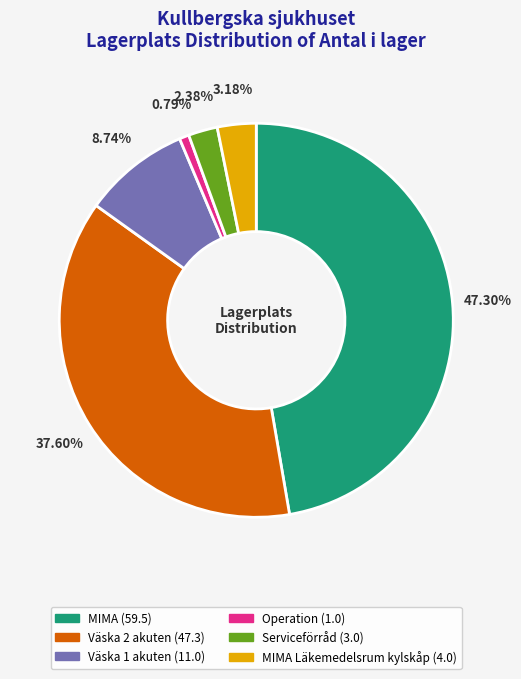

Does any single category account for the majority?

No